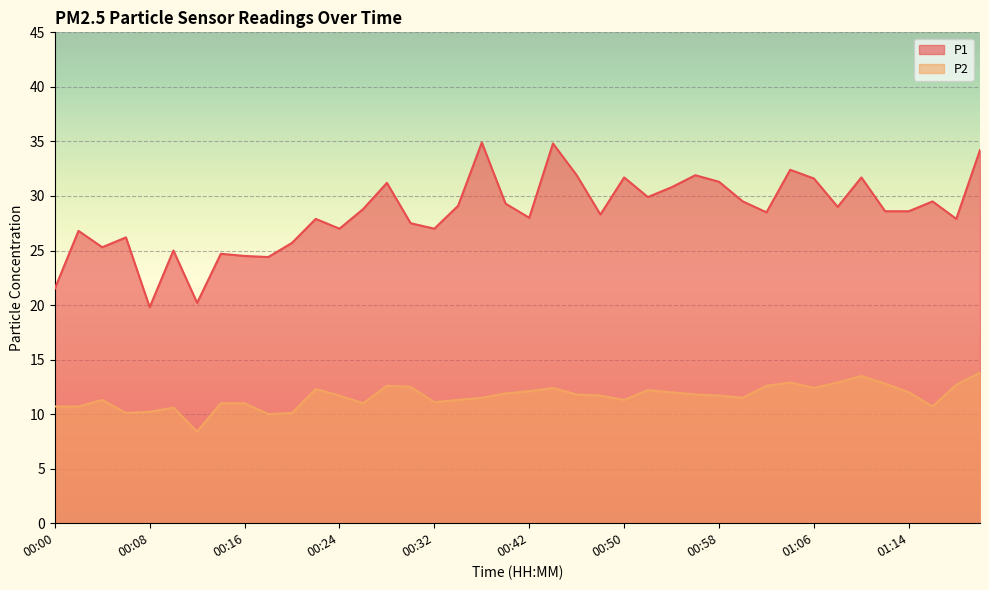

True or false: P2 and P1 cross at least once.

False